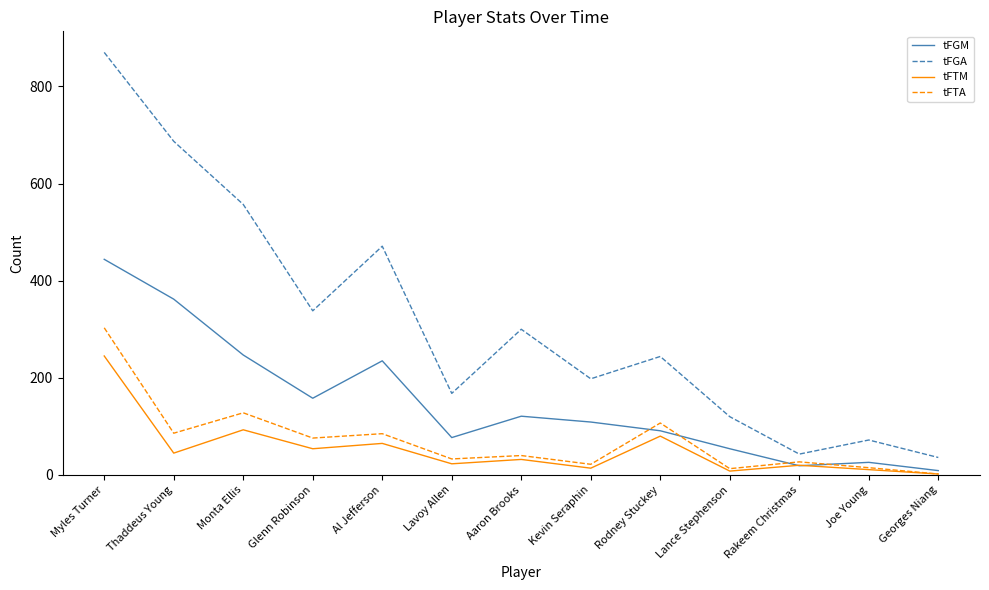

Which category has the highest value in the tFTA series?

Myles Turner